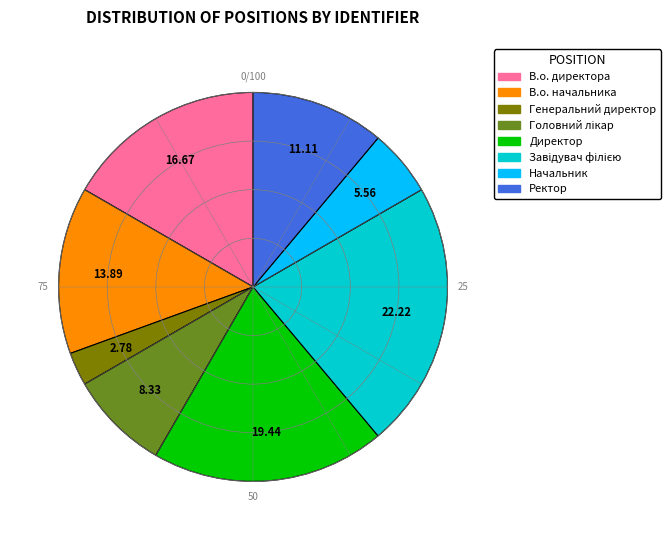

Which category has the smallest portion of the pie?

Генеральний директор